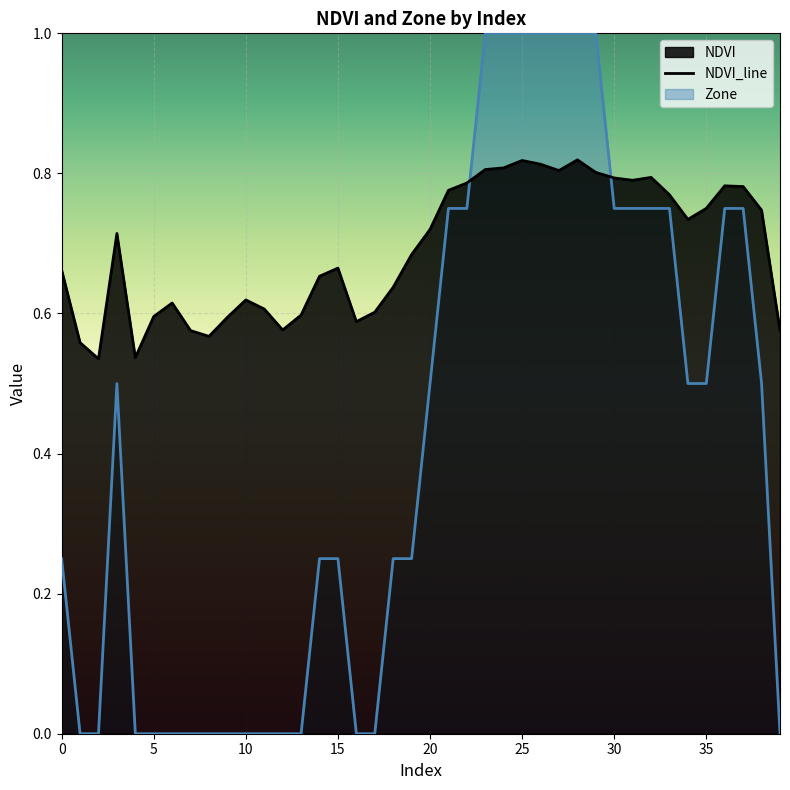

How many lines are shown in the chart?

2